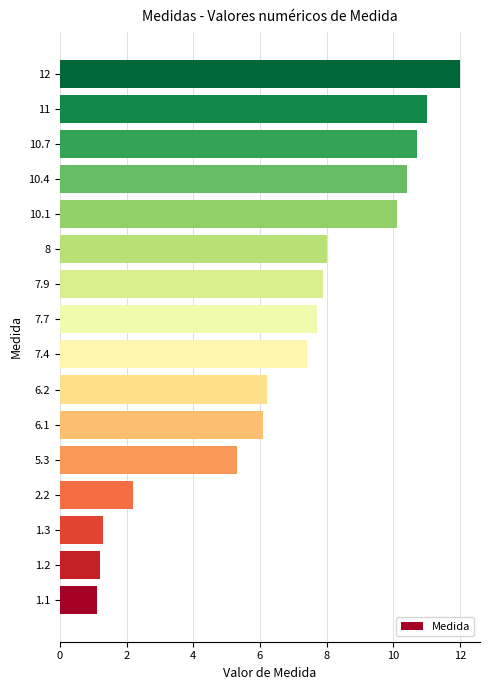

Reading bottom to top, list all the values displayed in this chart.

1.1	1.2	1.3	2.2	5.3	6.1	6.2	7.4	7.7	7.9	8.0	10.1	10.4	10.7	11.0	12.0